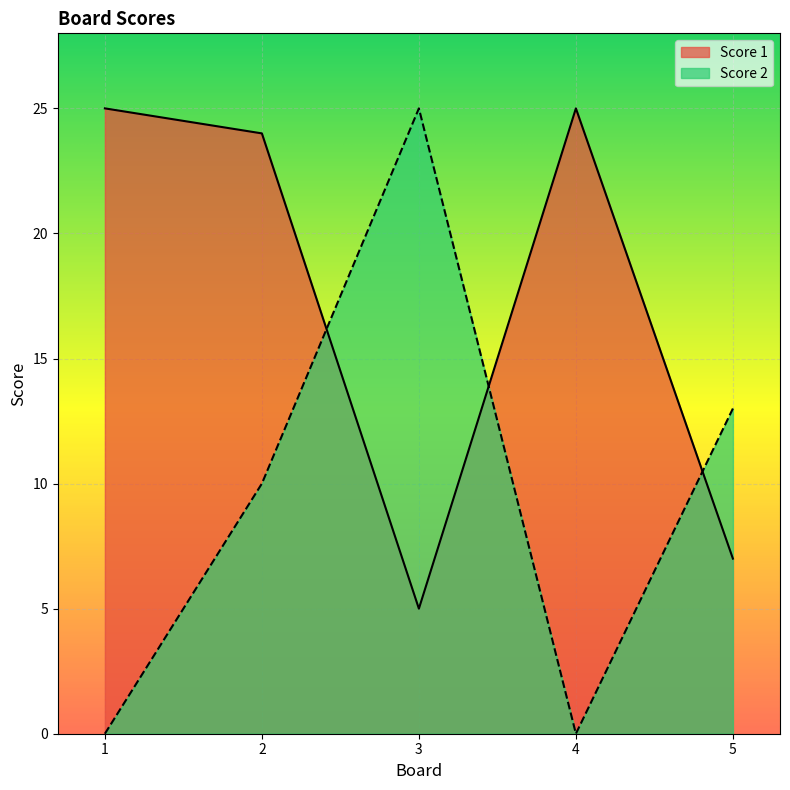

At which label is Score 1 closest to 15?

5